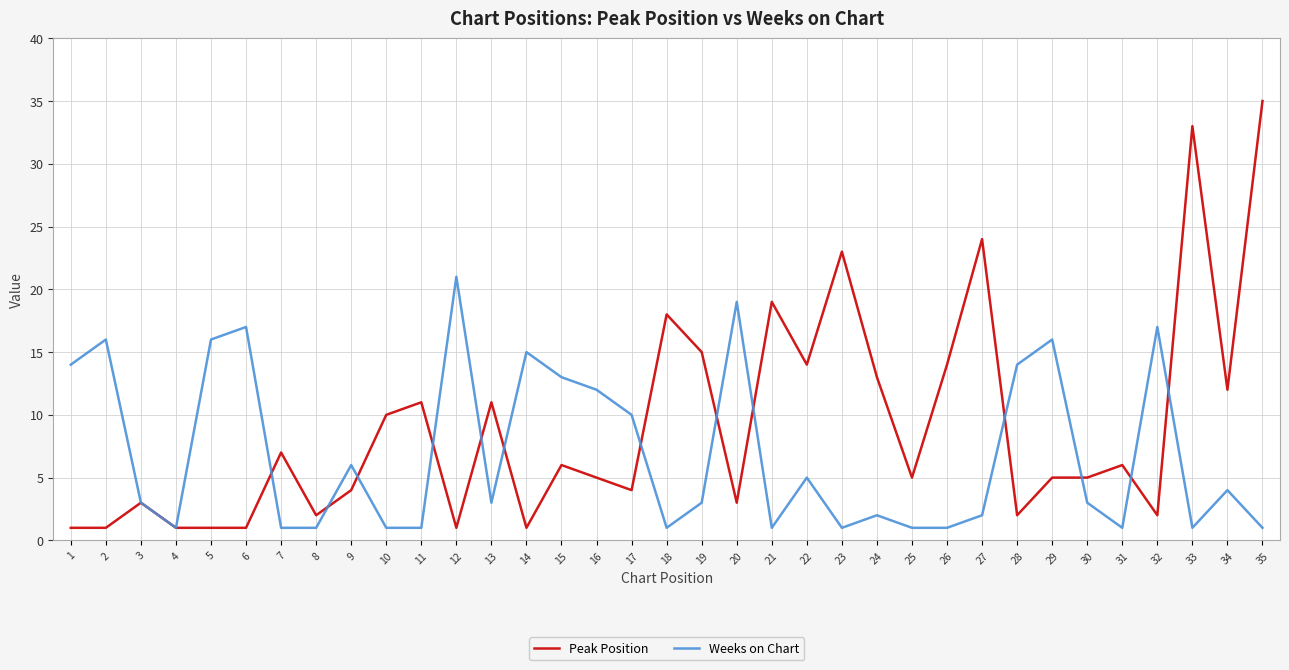

Is it true that Weeks on Chart equals 22 at 15?

False